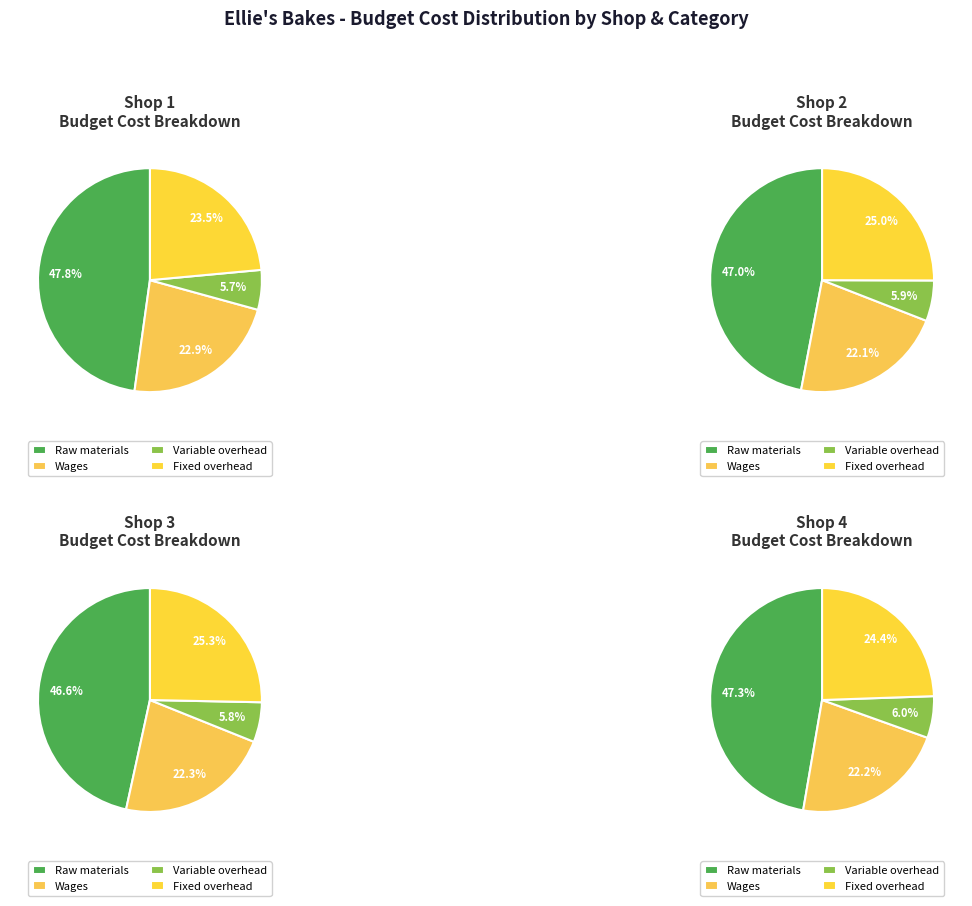

Combined, do Shop 2 and Shop 3 account for over 50%?

No